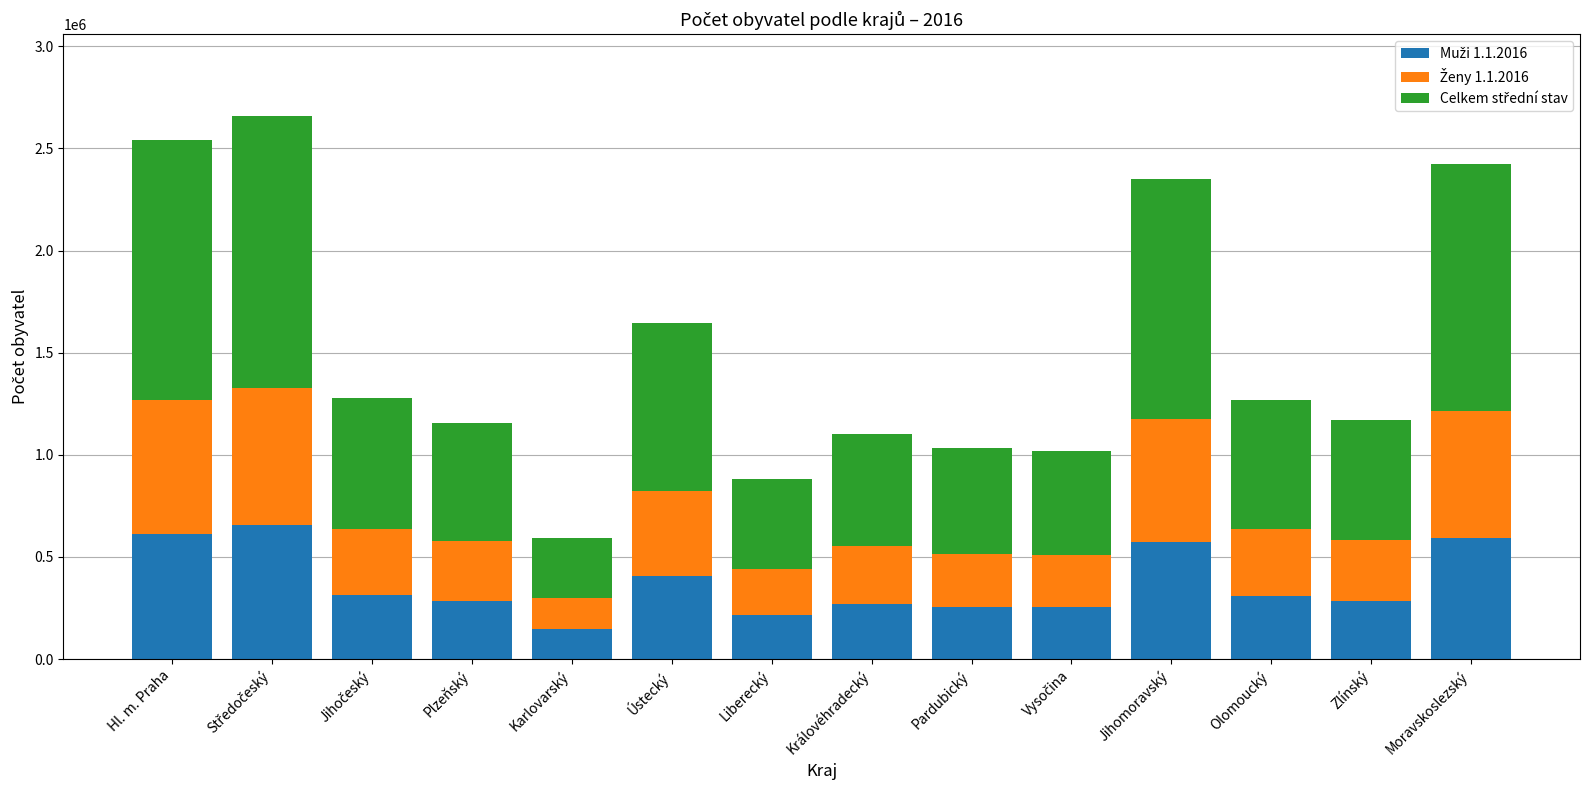

What is the total value across all series at Plzeňský?

1154273